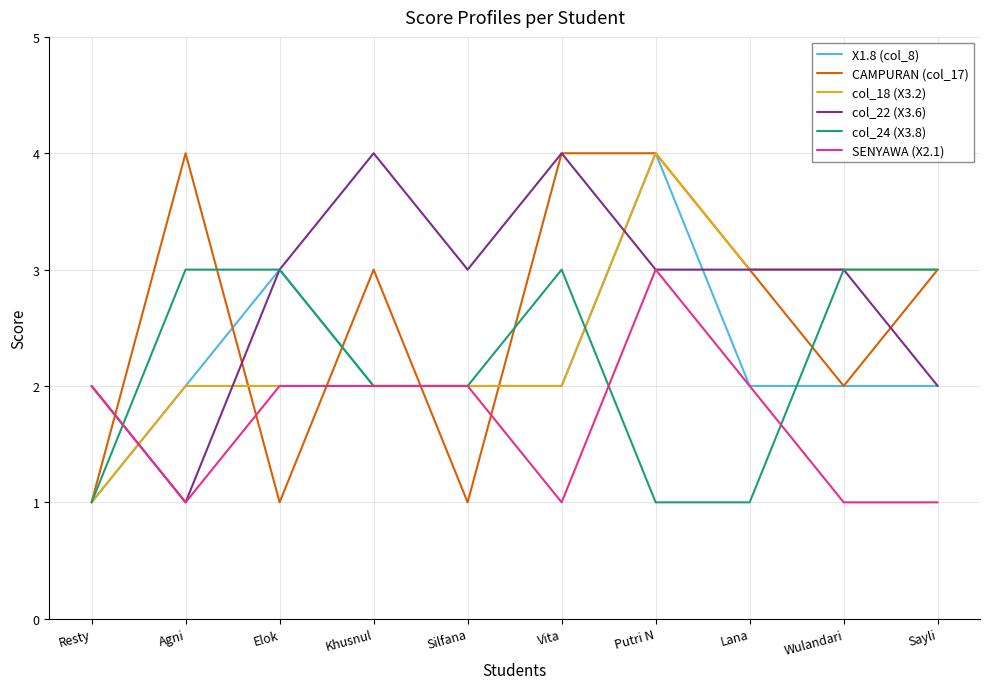

At which category does CAMPURAN (col_17) reach its first local valley?

Elok